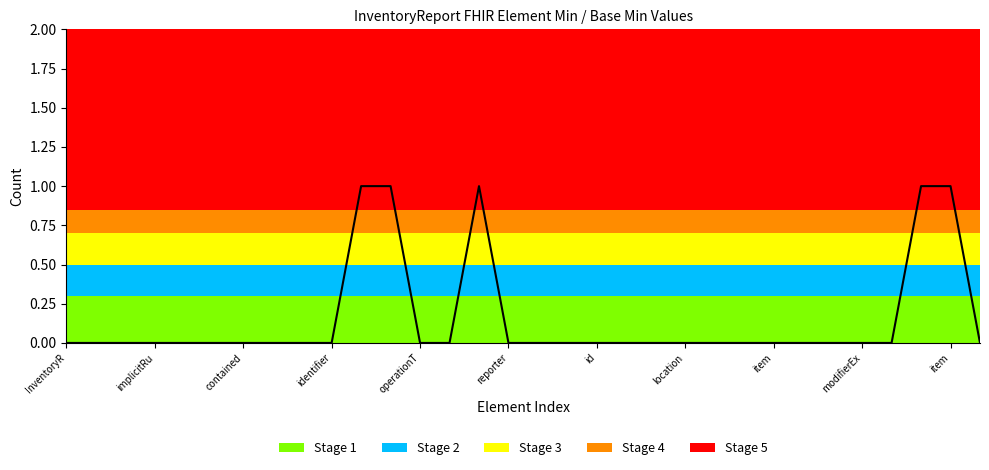

Reading left to right, list all the values displayed in this chart.

0	0	0	0	0	0	0	0	0	0	1	1	0	0	1	0	0	0	0	0	0	0	0	0	0	0	0	0	0	1	1	0